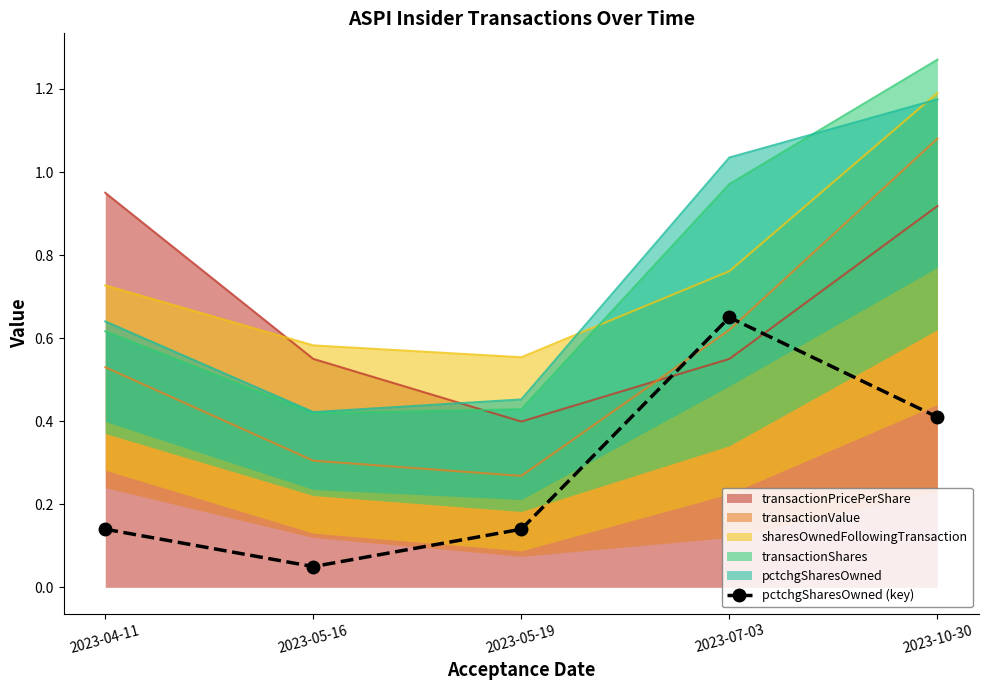

Read the value at 2023-05-16.

0.1